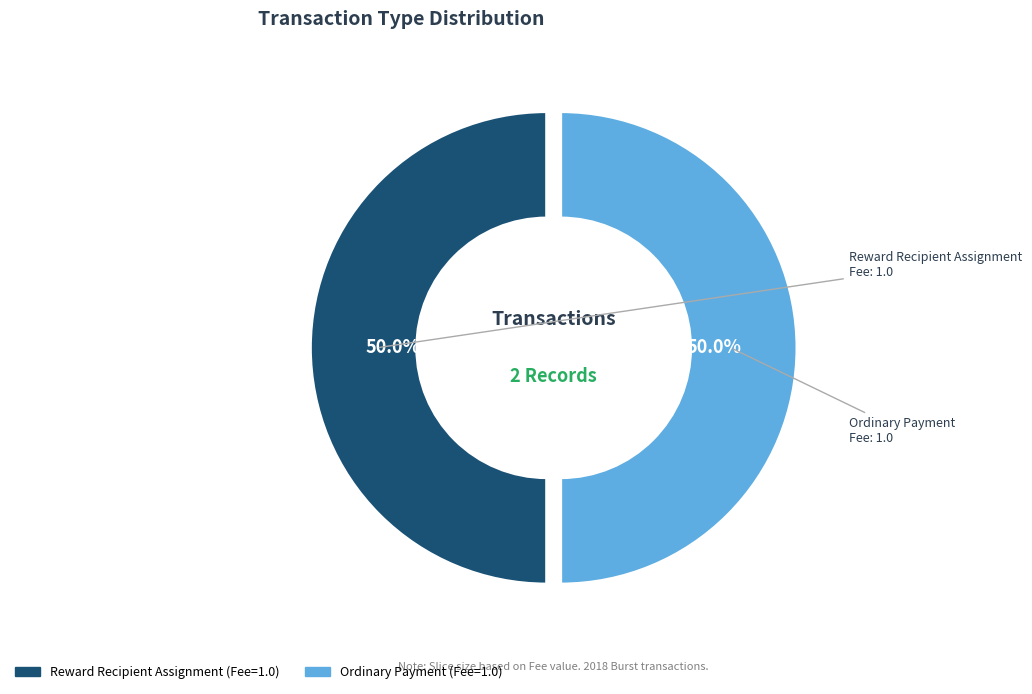

Count the number of slices in the pie.

2